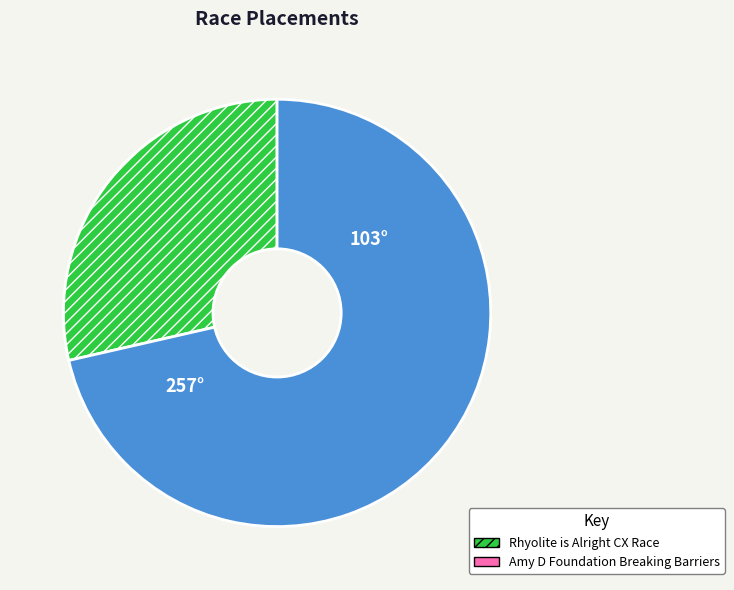

The Amy D Foundation Breaking Barriers slice represents 57% of the pie. True or false?

False